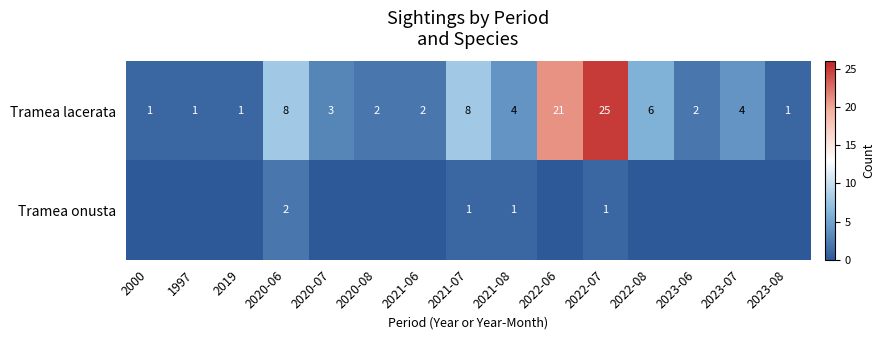

The value of Tramea lacerata at 2023-07 is 4. True or false?

True